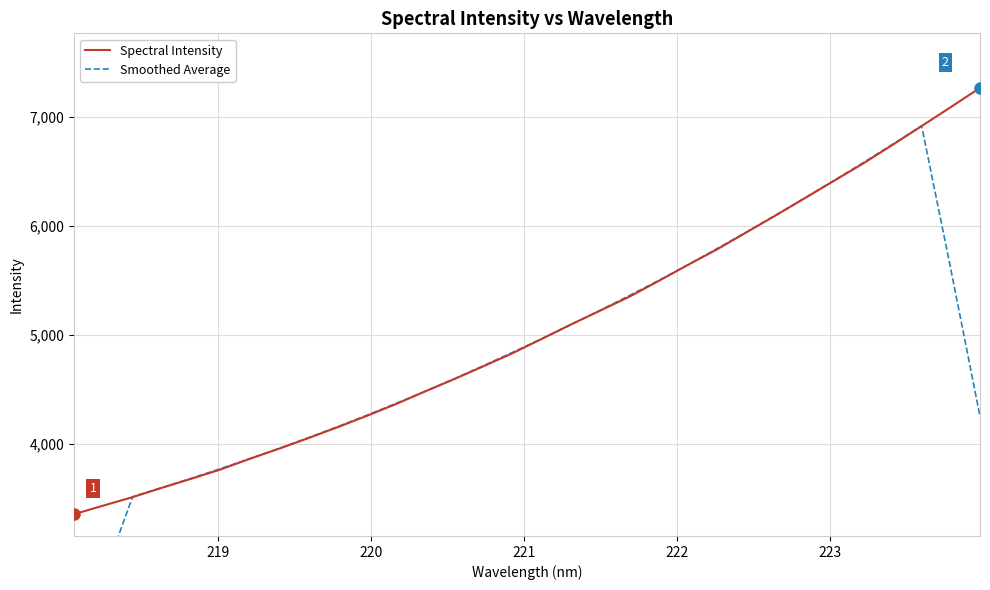

How many lines are shown in the chart?

2